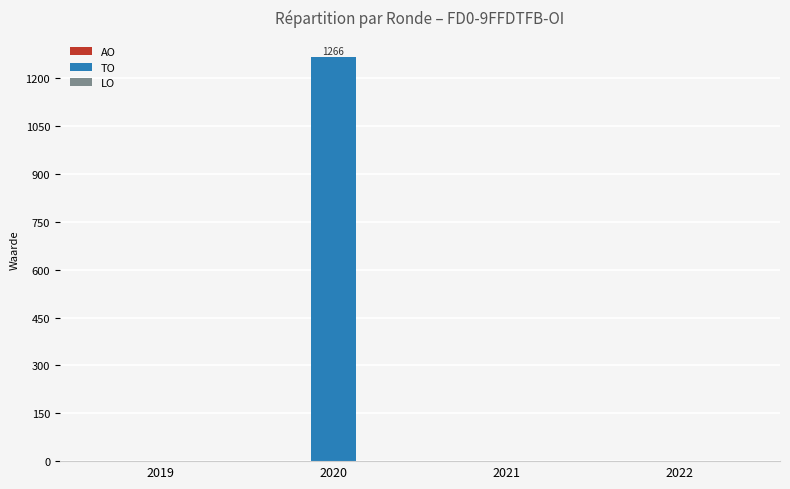

Which label corresponds to the largest value in the chart?

2020